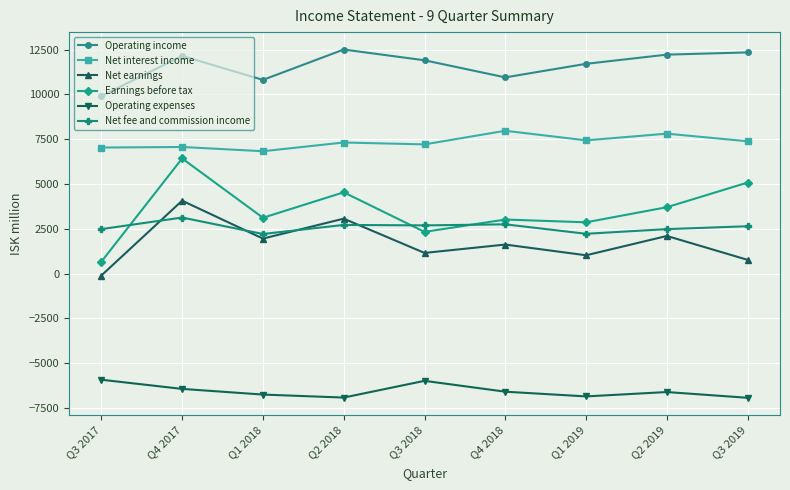

At Q1 2018, list the series in order from smallest to largest.

Operating expenses, Net earnings, Net fee and commission income, Earnings before tax, Net interest income, Operating income